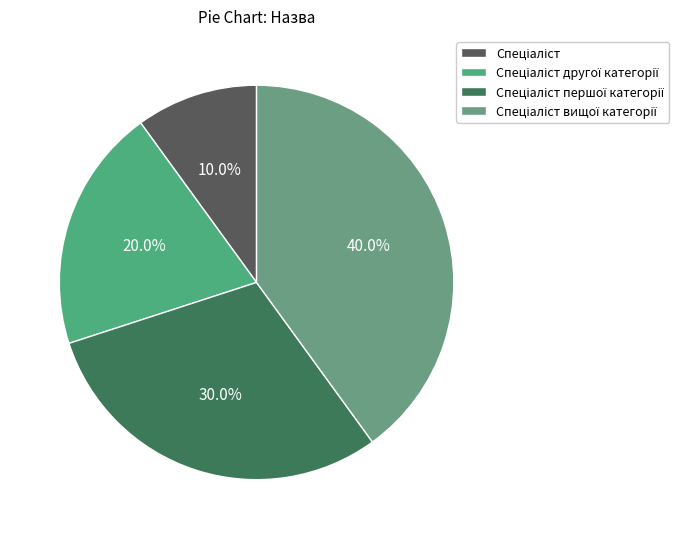

To the nearest percent, what is the combined percentage of Спеціаліст першої категорії and Спеціаліст вищої категорії?

70%